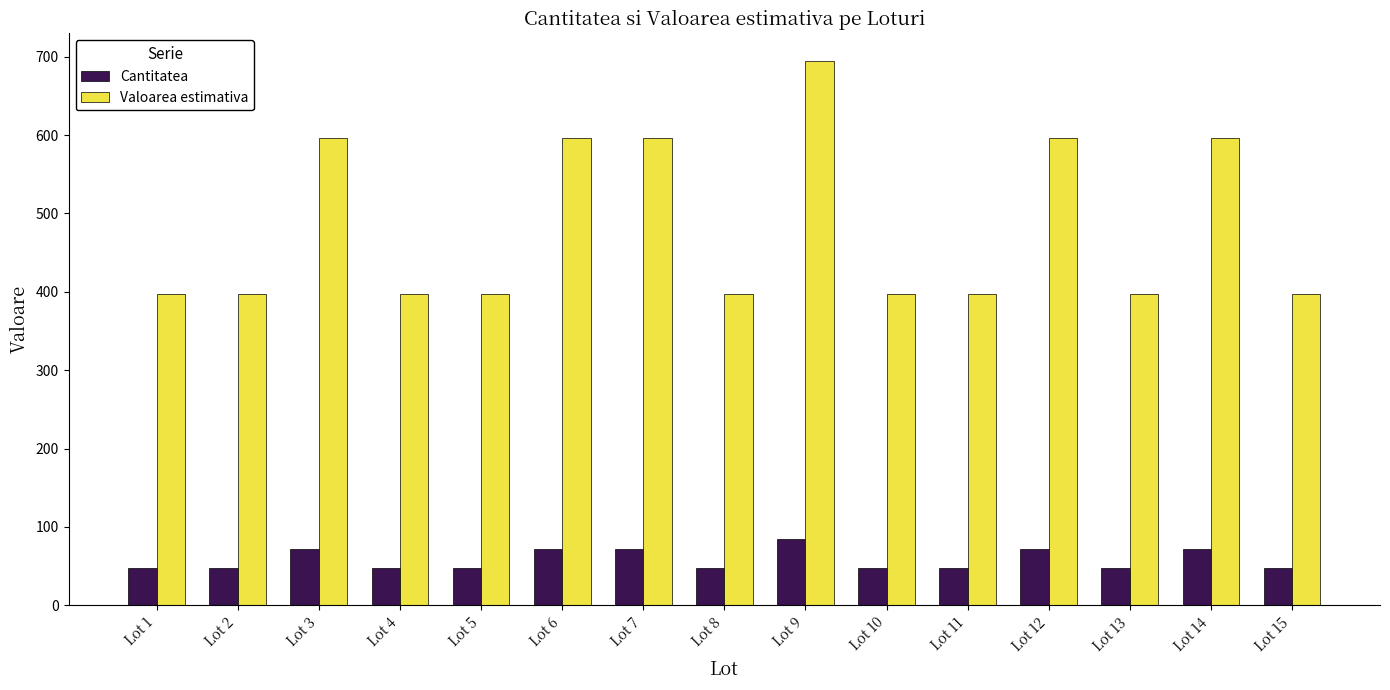

How many series are shown in this chart?

2